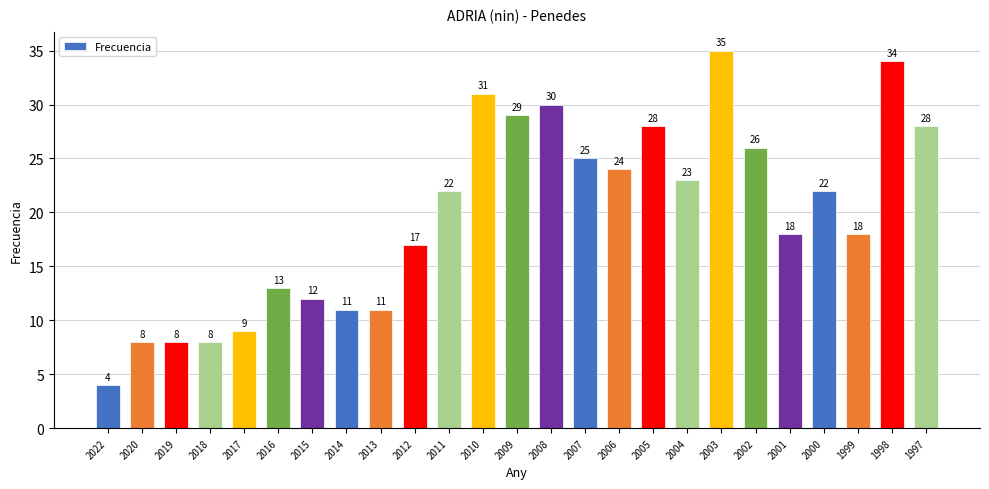

What is the average value?

20